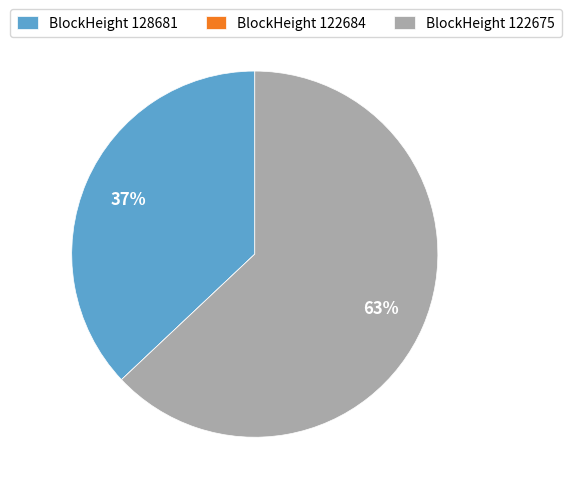

Is there any slice that represents more than half of the pie?

Yes